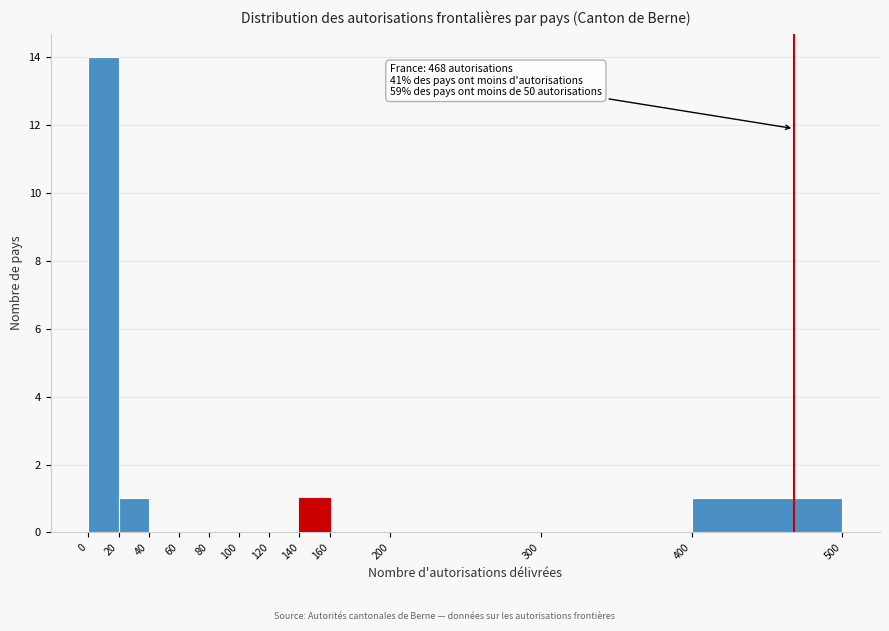

Over which range of the x-axis is the bar tallest?

0 to 20